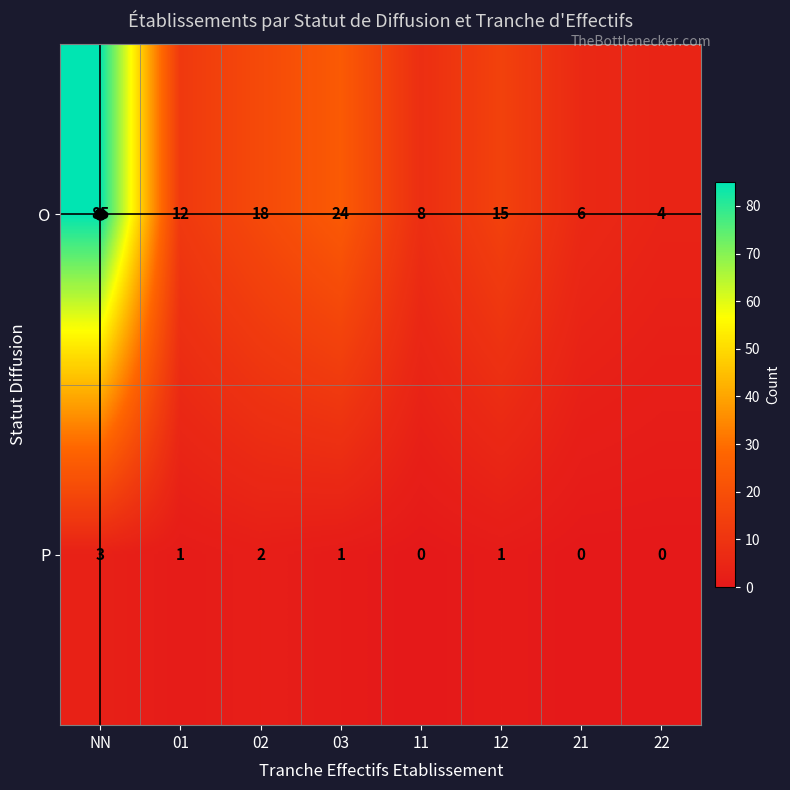

True or false: O has a value of 4 at 22.

True